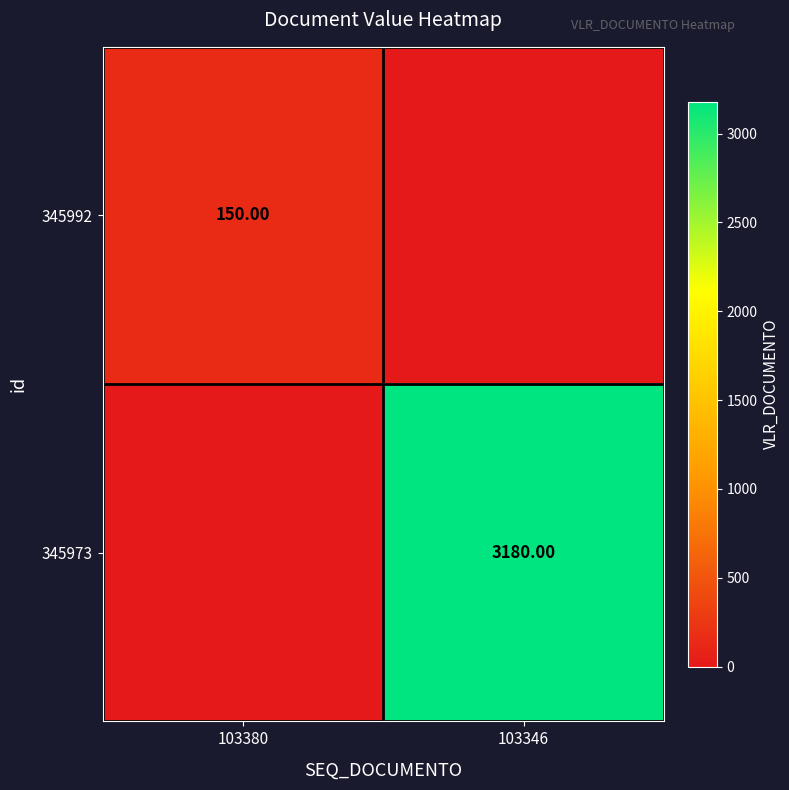

At how many categories does at least one series exceed 1631?

1